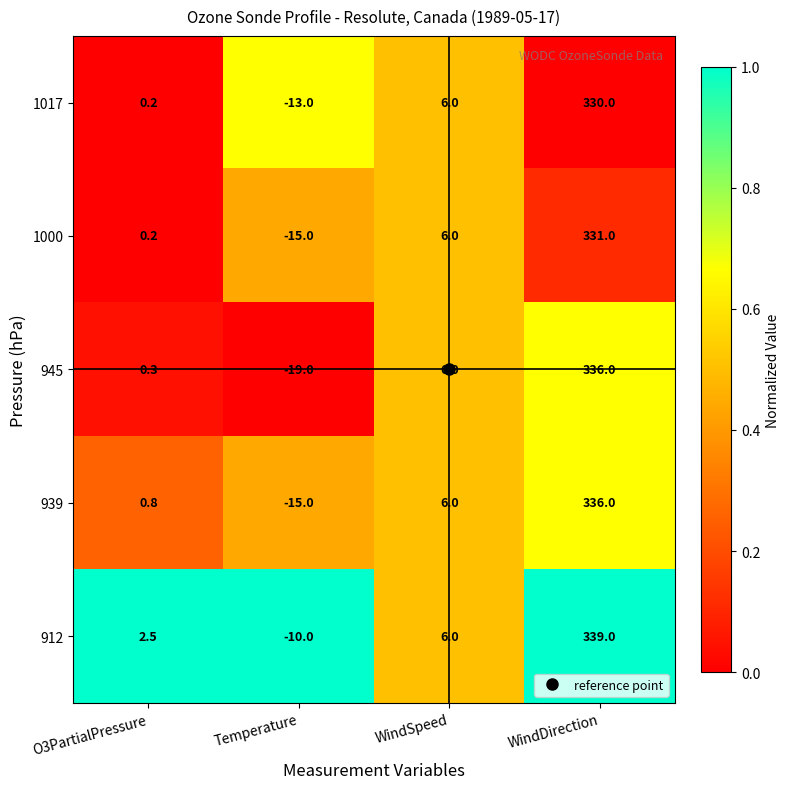

The value of 1017 at WindSpeed is 6.0. True or false?

True